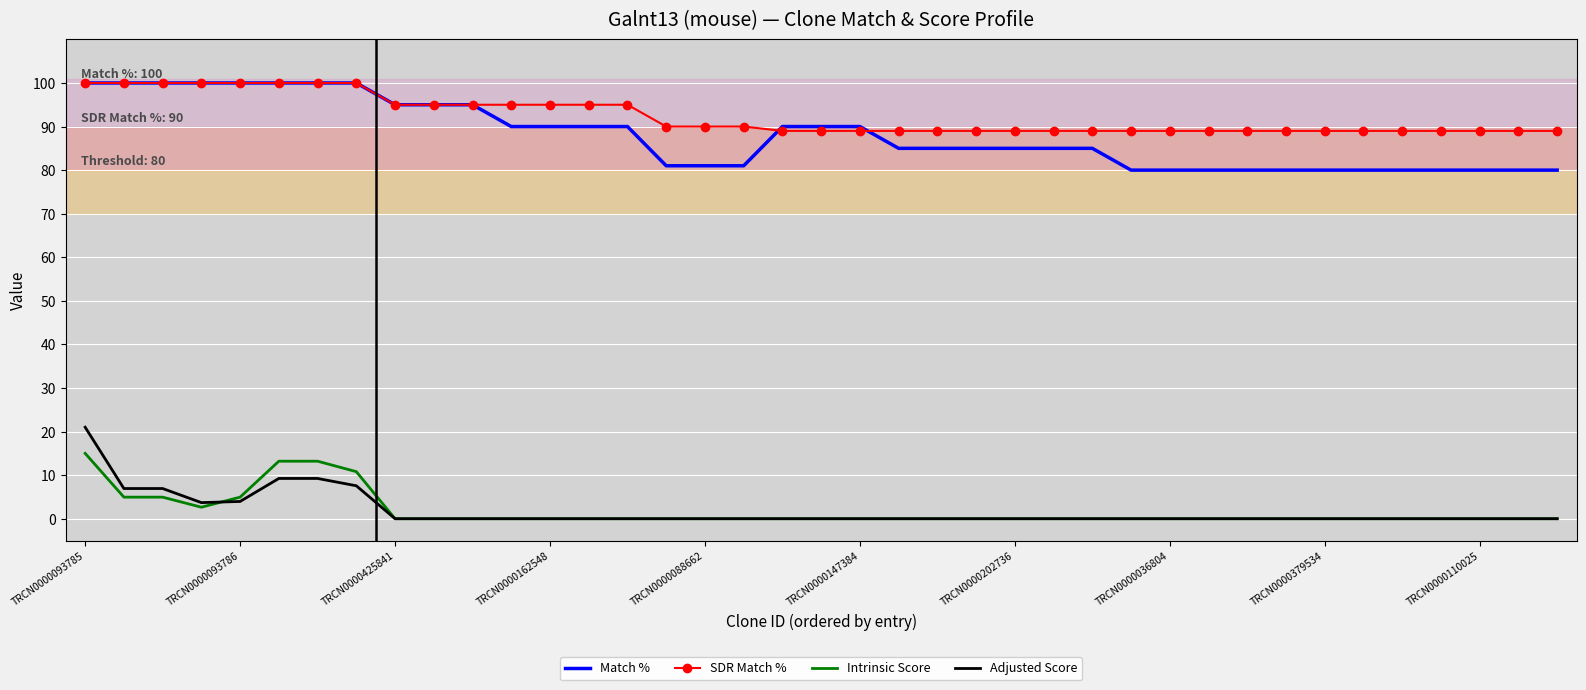

What is the sum of all Match % values?

3428.0